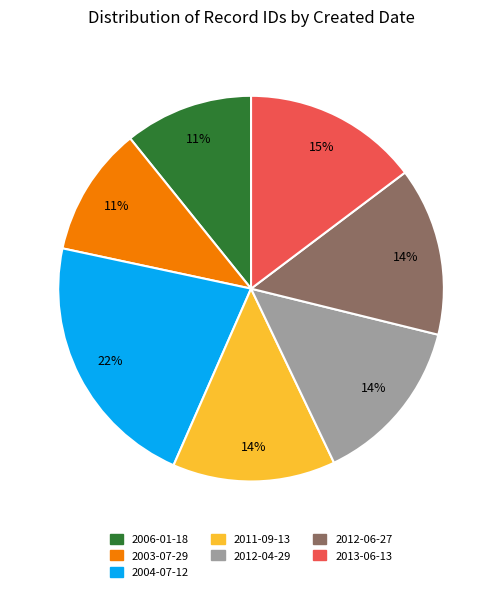

Does any single category account for the majority?

No